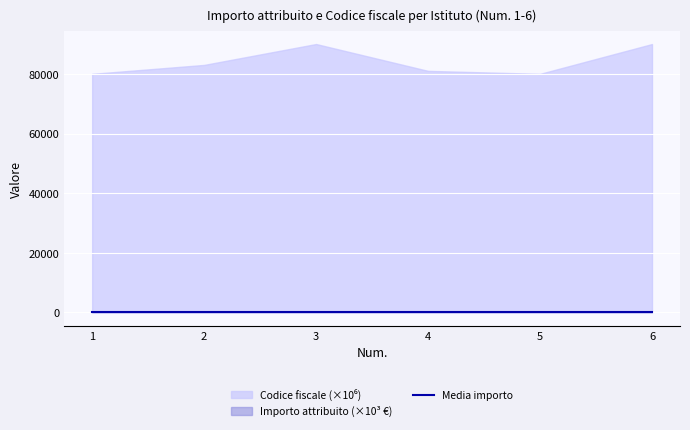

Is it true that Codice fiscale (scaled) equals 90011220309 at 3?

True